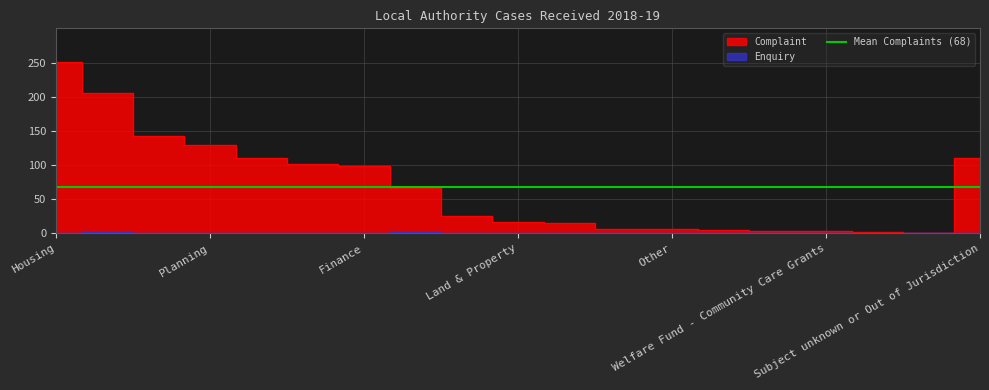

Which series has the largest range (max minus min)?

Complaint